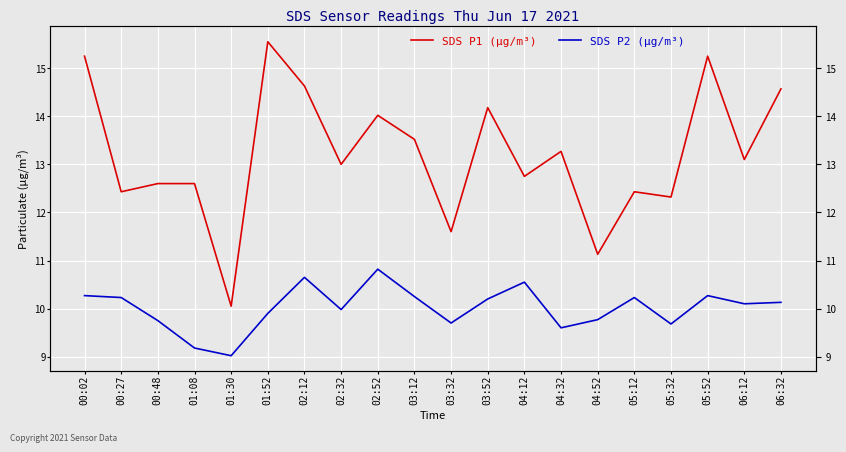

True or false: SDS P2 (μg/m³) and SDS P1 (μg/m³) intersect in this chart.

False